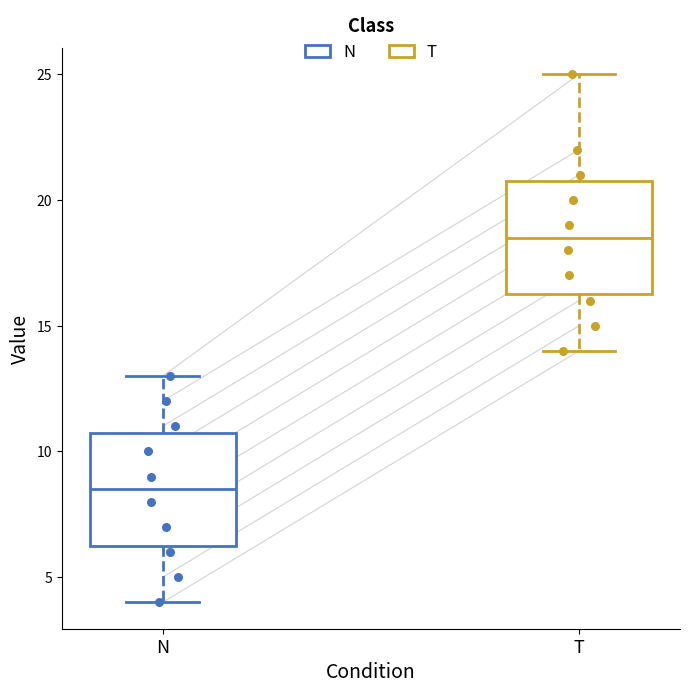

Reading left to right, transcribe this box plot: for each box, give where its median line is, the range the box spans, and where its two whiskers end, as read against the y-axis. The values are not printed on the chart, so give them approximately, as read against the axis.

N: median 8.5, box 6.5 to 11.0, whiskers 4.0 to 13.0
T: median 18.5, box 16.5 to 21.0, whiskers 14.0 to 25.0